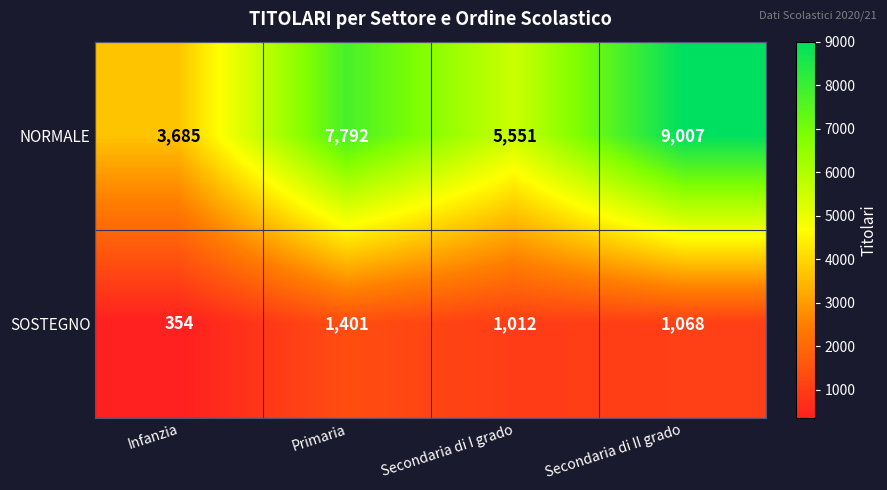

What is the total value across all series at Secondaria di I grado?

6563